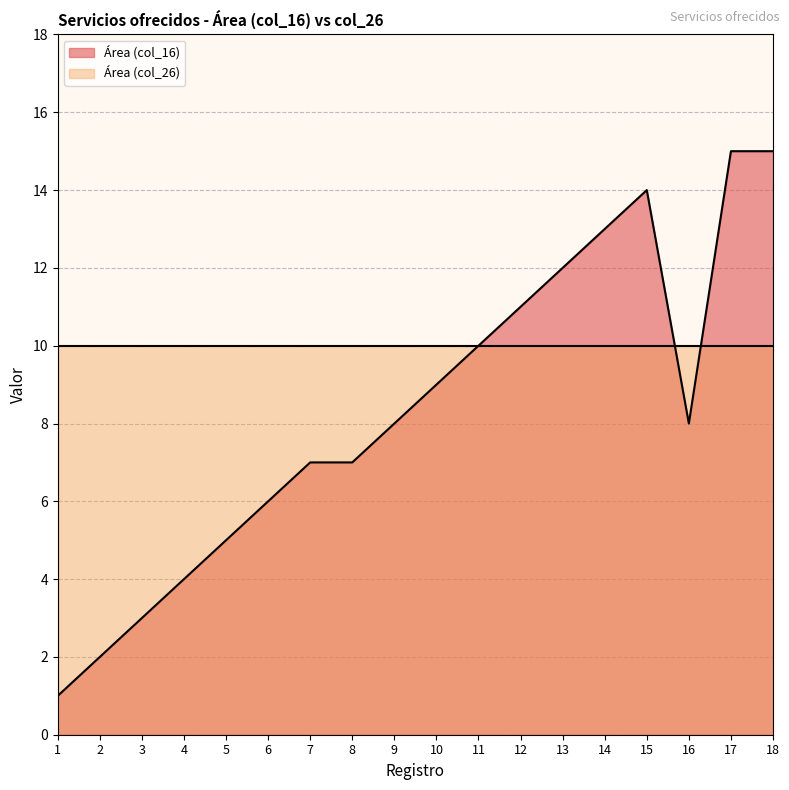

Does the chart display data point markers on the line(s)?

No